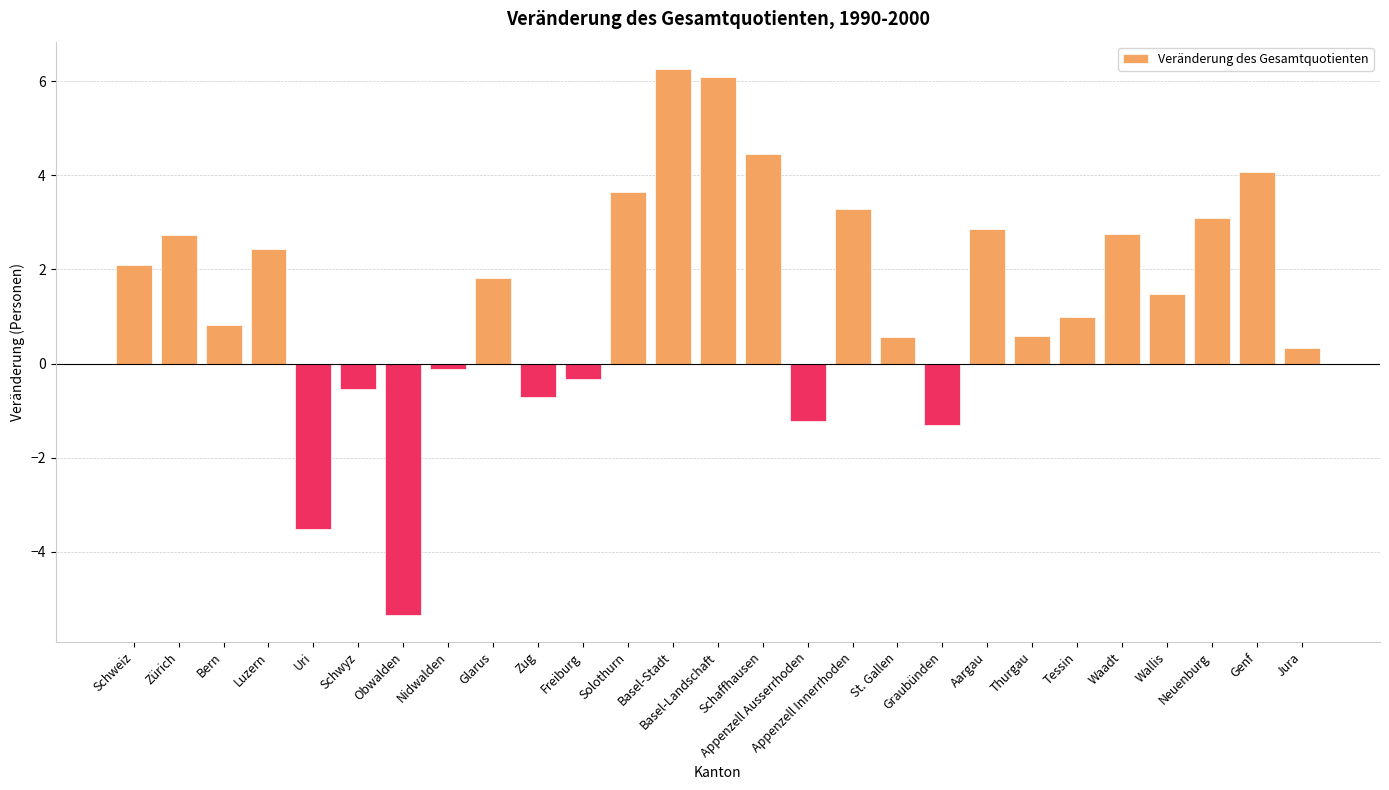

How many values are below zero?

8